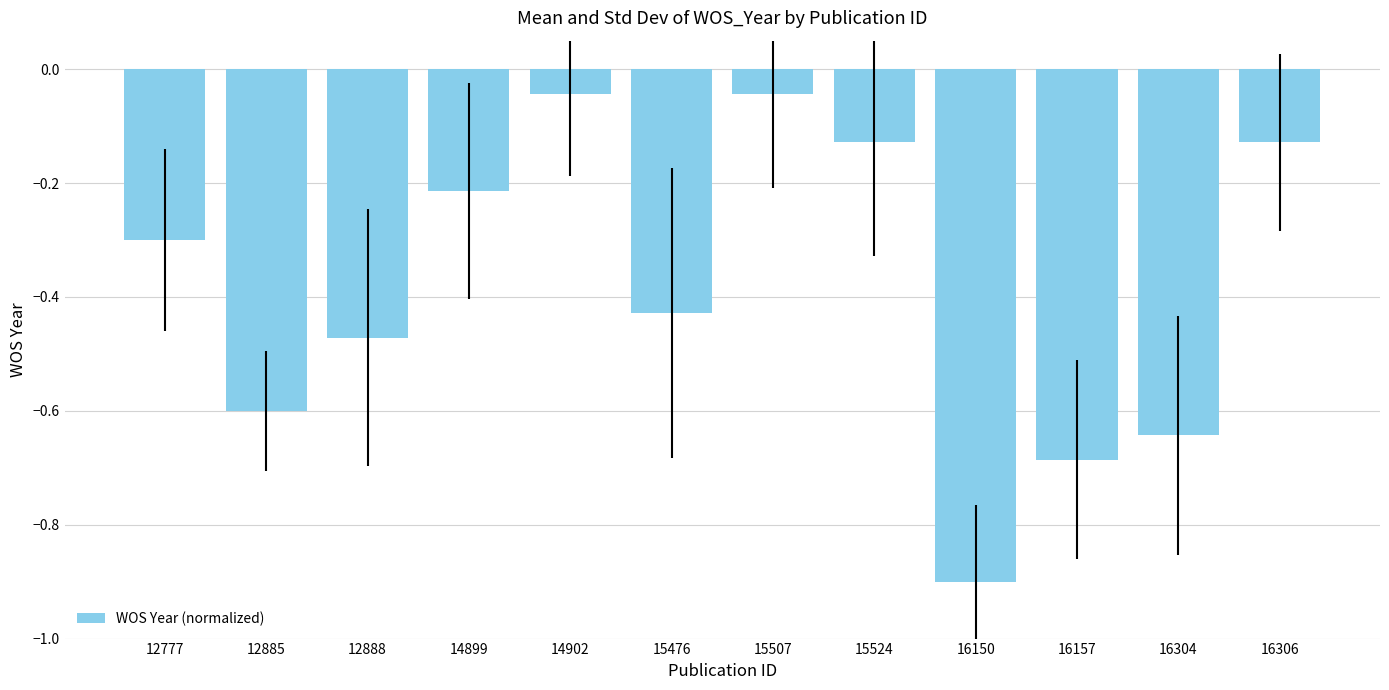

What is the difference between the second highest and second lowest values?

0.6